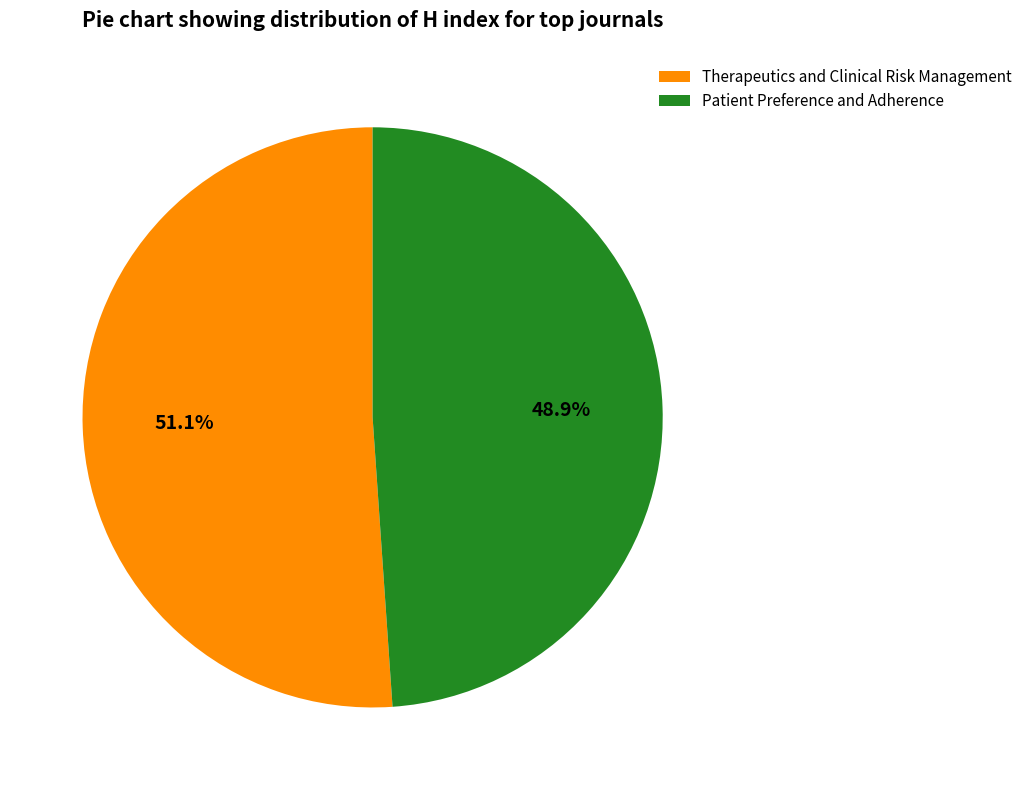

Which category has the smallest portion of the pie?

Patient Preference and Adherence